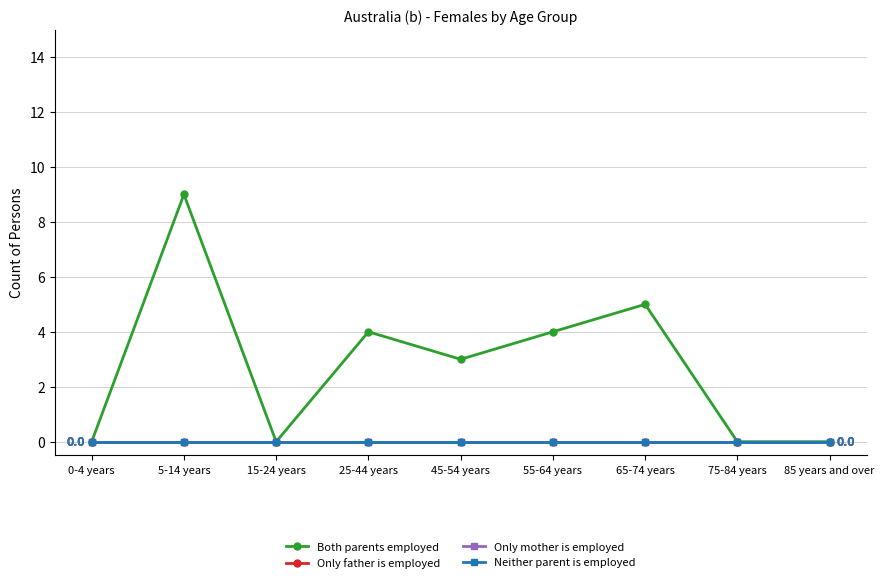

At which category does the chart reach its minimum across all series?

0-4 years